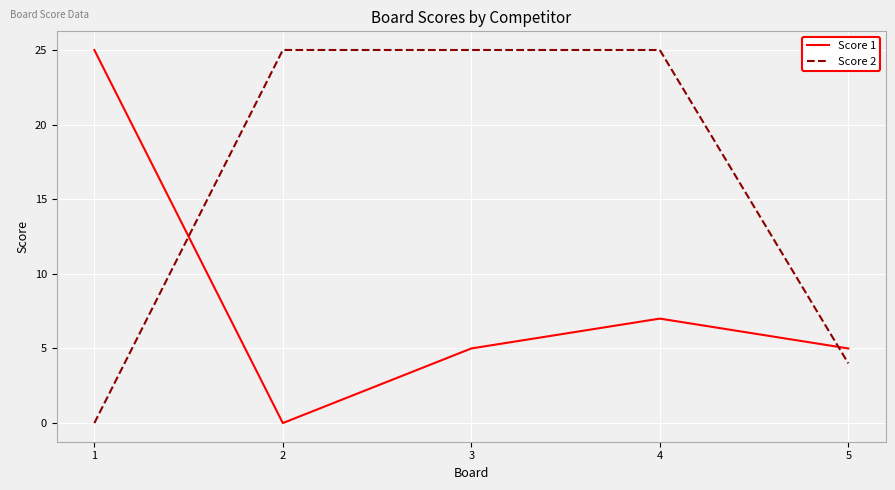

Reading left to right, transcribe all the data shown in this chart.

Score 1: 25	0	5	7	5
Score 2: 0	25	25	25	4